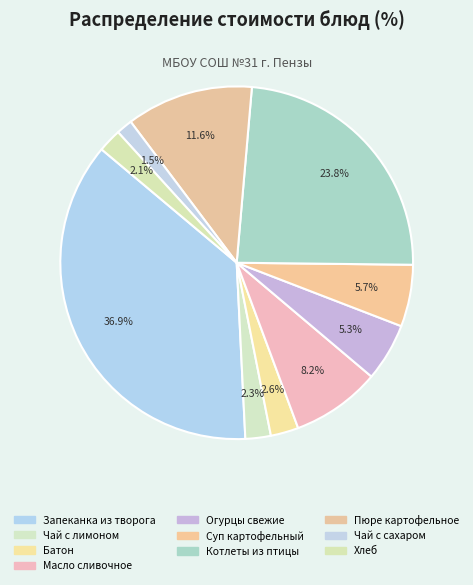

How many segments does this pie chart have?

10